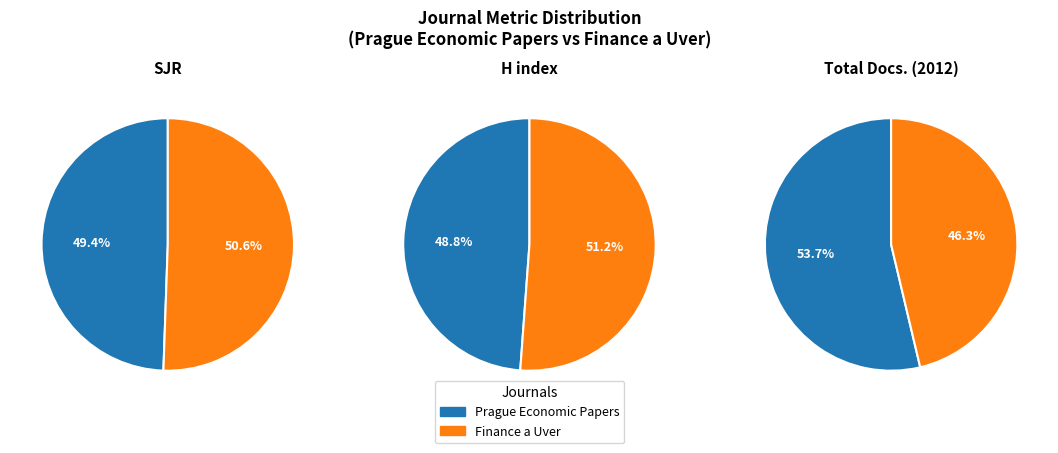

What is the majority slice?

Finance a Uver - Czech Journal of Economics and Finance